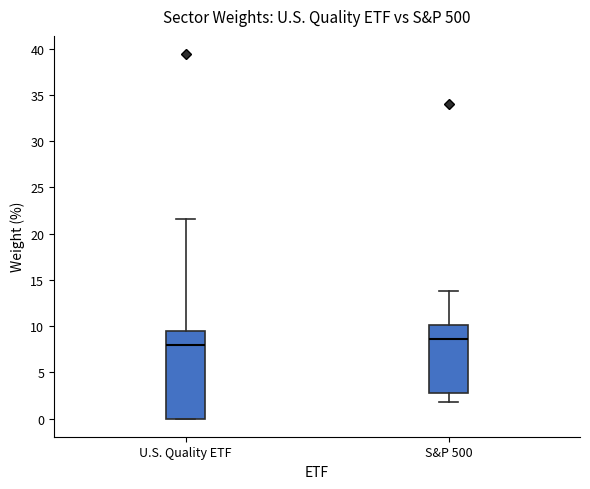

Reading left to right, transcribe this box plot: for each box, give where its median line is, the range the box spans, and where its two whiskers end, as read against the y-axis. The values are not printed on the chart, so give them approximately, as read against the axis.

U.S. Quality ETF: median 8.0, box 0.0 to 9.5, whiskers 0.0 to 21.5
S&P 500: median 8.5, box 3.0 to 10.0, whiskers 2.0 to 14.0